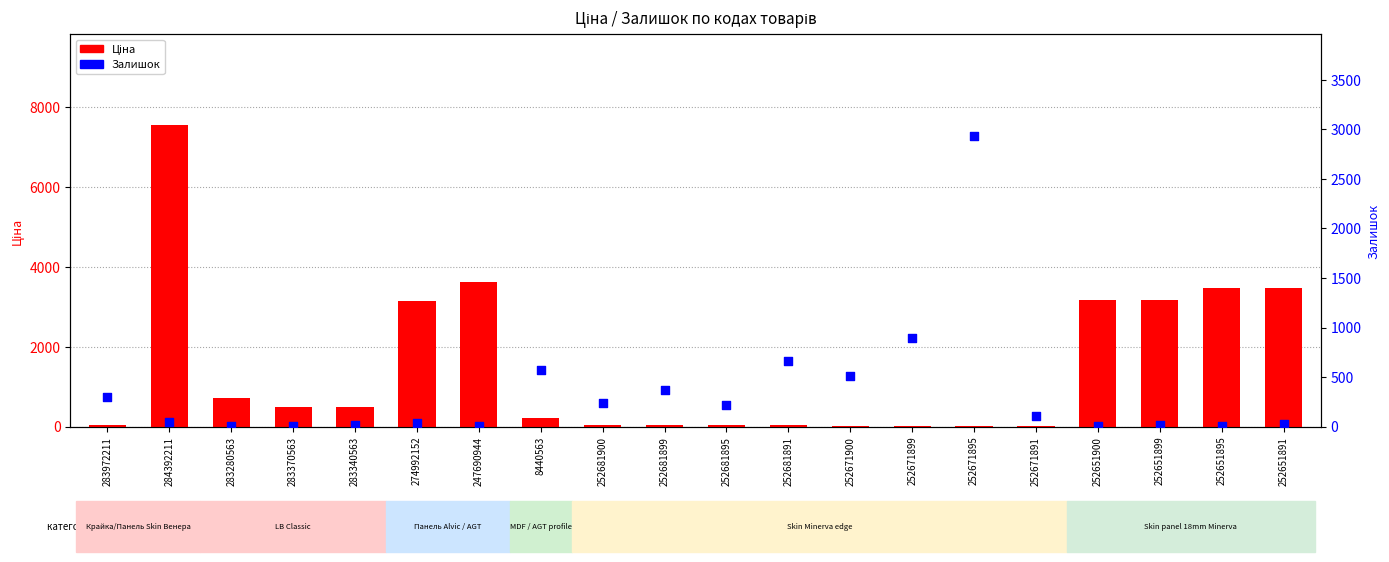

At how many categories does at least one series exceed 6159?

1